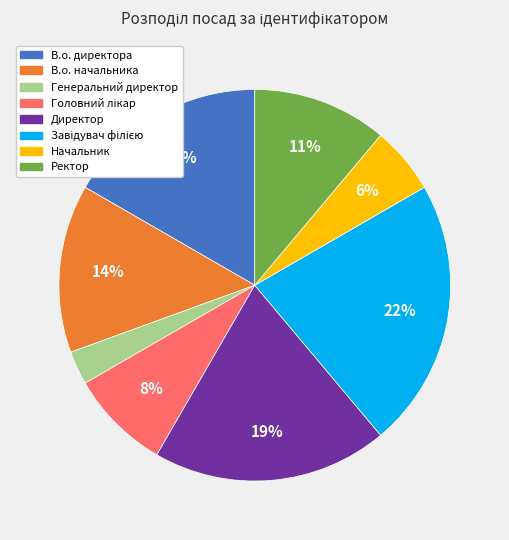

Is there any slice that represents more than half of the pie?

No